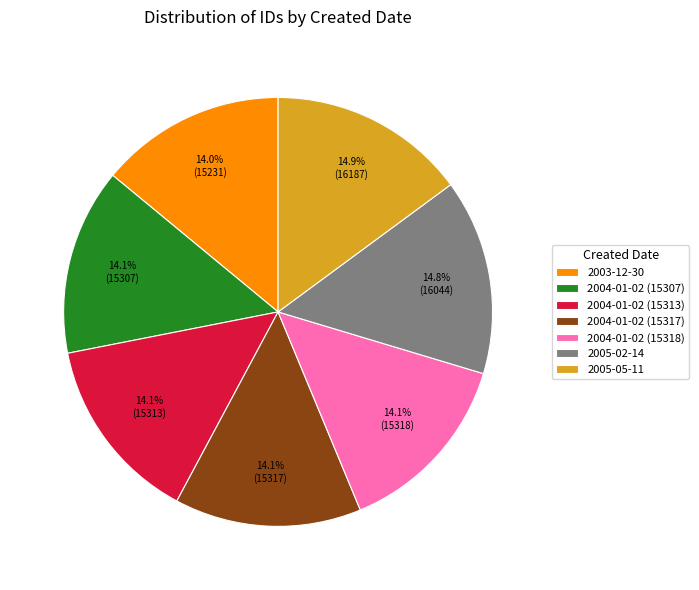

Count the number of slices in the pie.

7